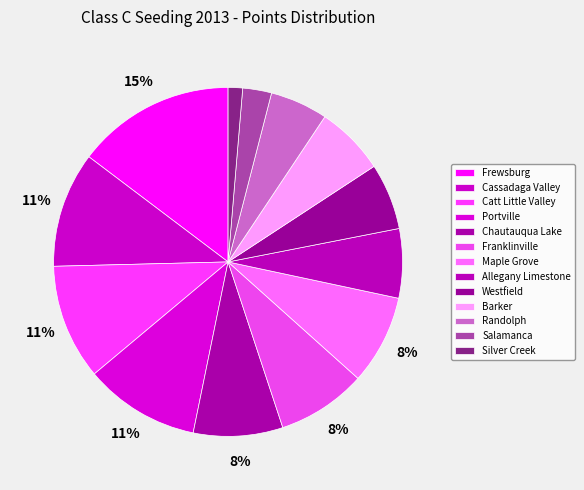

How many segments does this pie chart have?

13